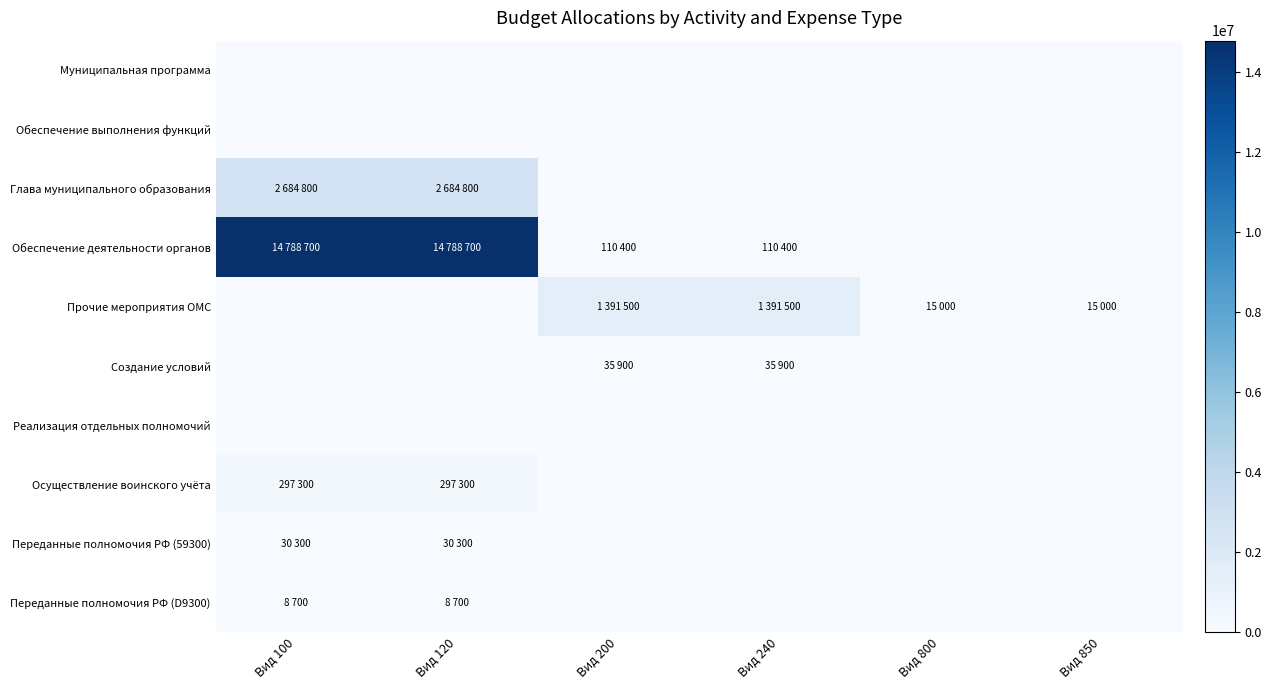

What is the difference between the highest and lowest values at Вид 100?

14788700